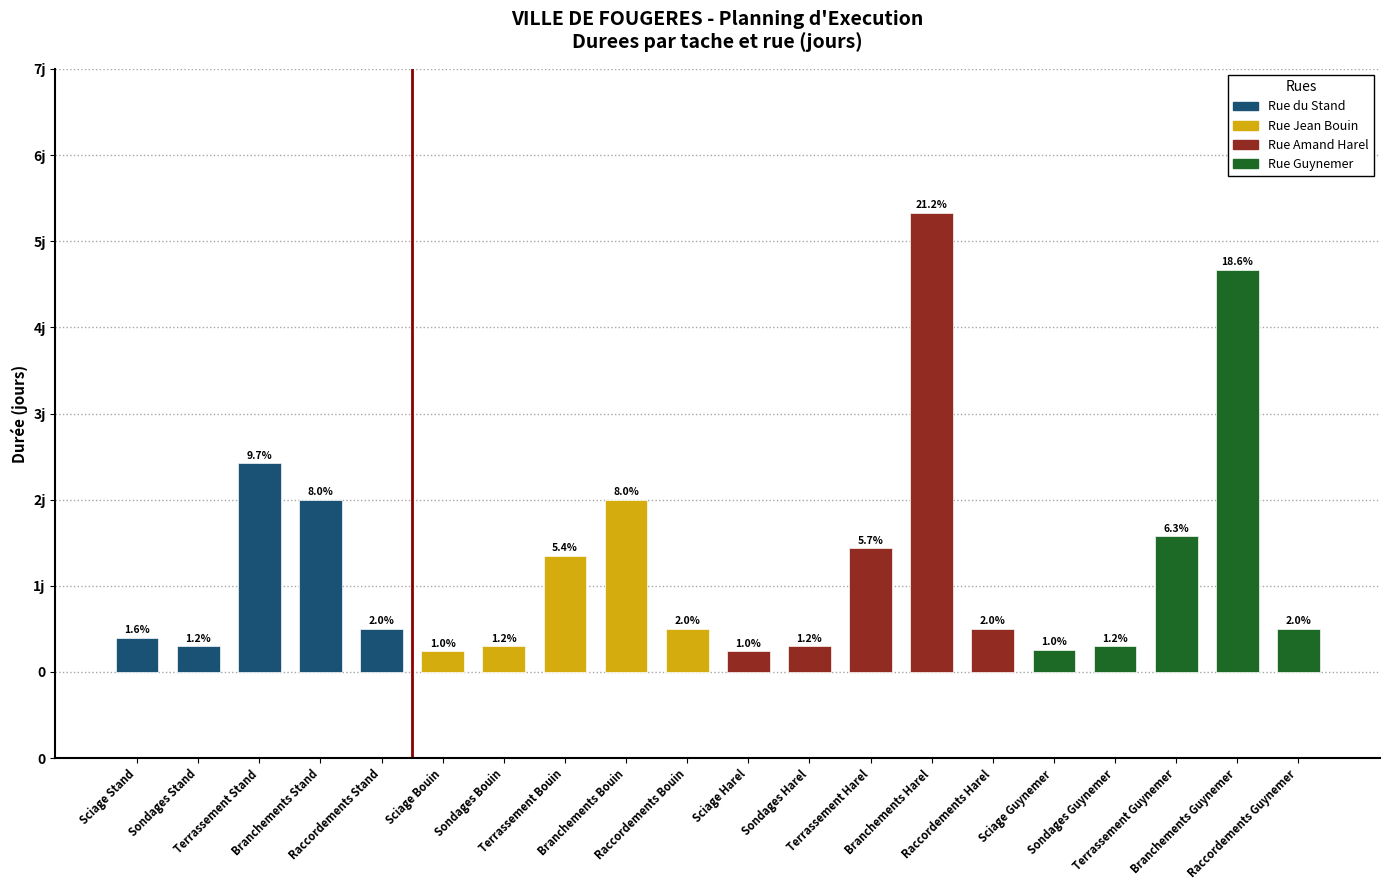

Reading right to left, list all the values displayed in this chart.

Rue du Stand: 0.5	2.0	2.4	0.3	0.4
Rue Jean Bouin: 0.5	2.0	1.4	0.3	0.2
Rue Amand Harel: 0.5	5.3	1.4	0.3	0.2
Rue Guynemer: 0.5	4.7	1.6	0.3	0.3